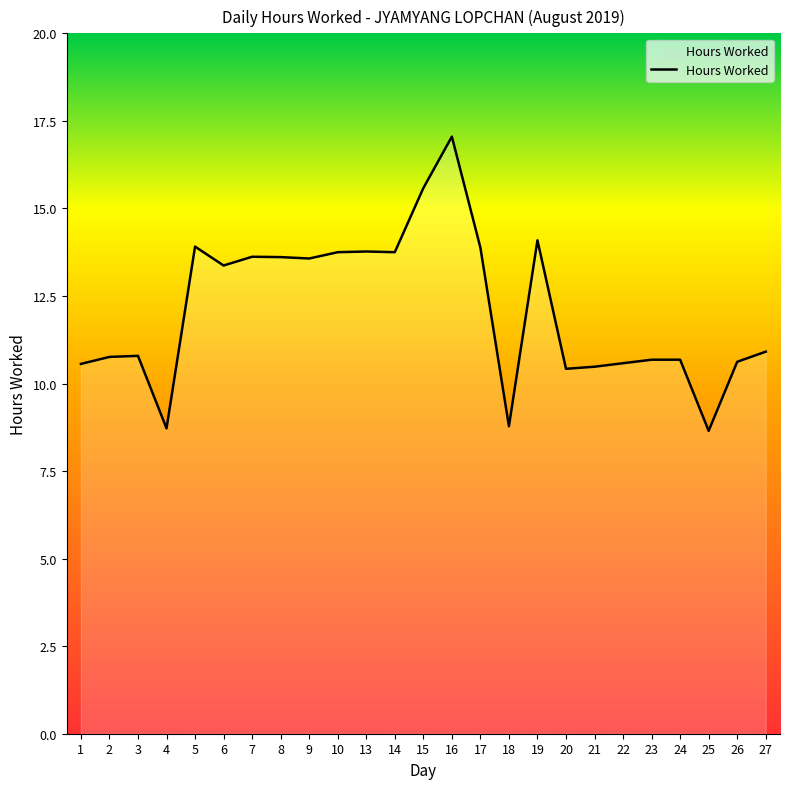

What is the difference between the values at 26 and 16?

6.4